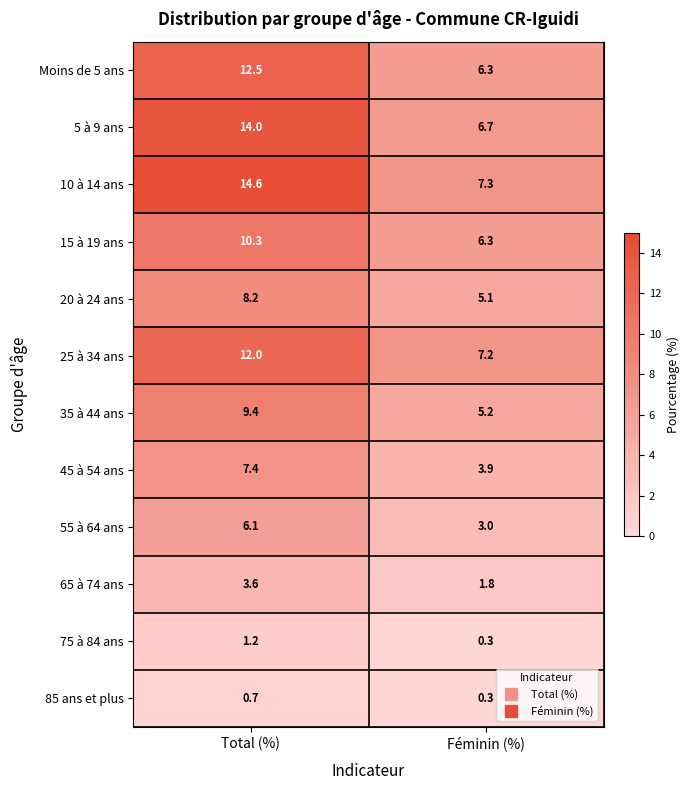

At which label does 75 à 84 ans first exceed 1?

Total (%)